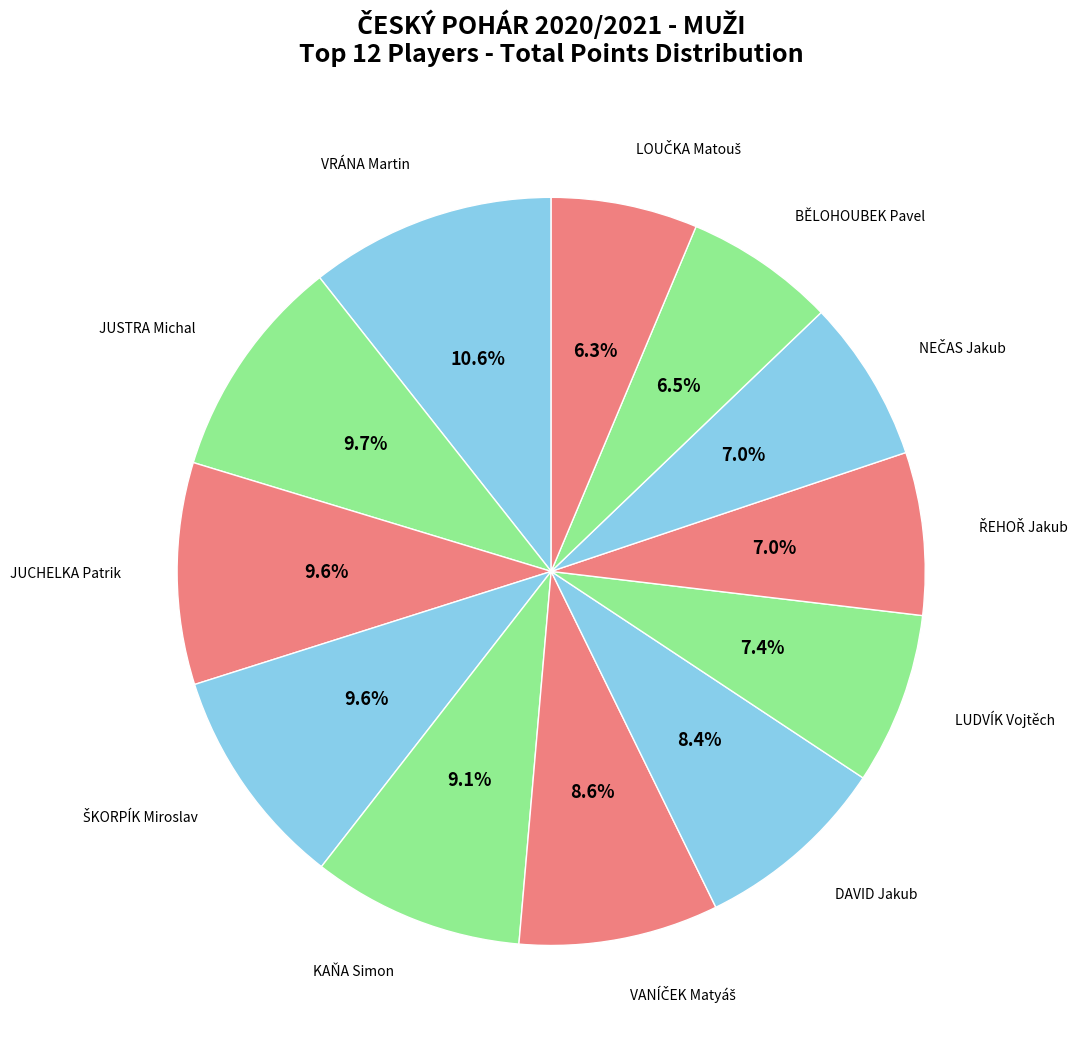

How many slices are in this pie chart?

12